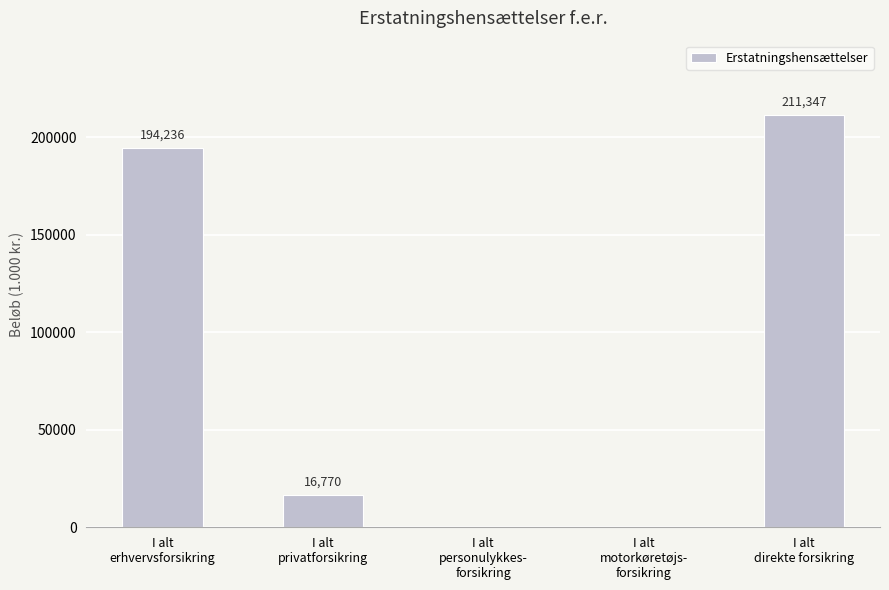

How many series are shown in this chart?

1